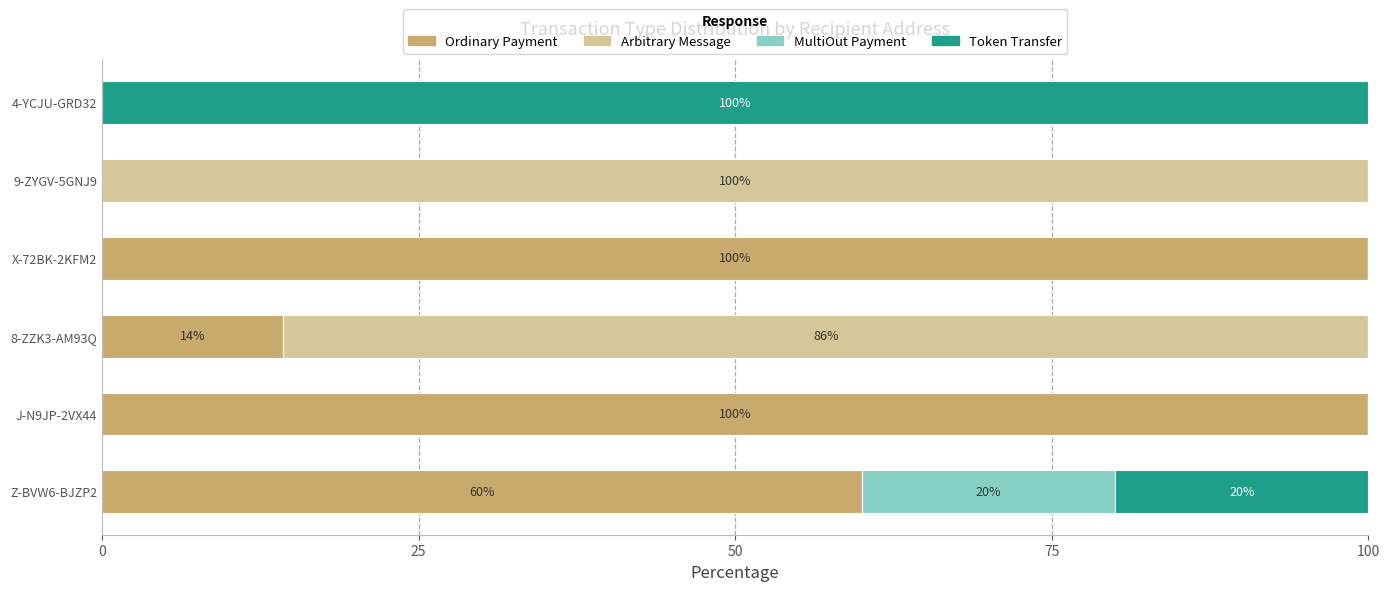

True or false: Ordinary Payment has a value of 177.3 at X-72BK-2KFM2.

False